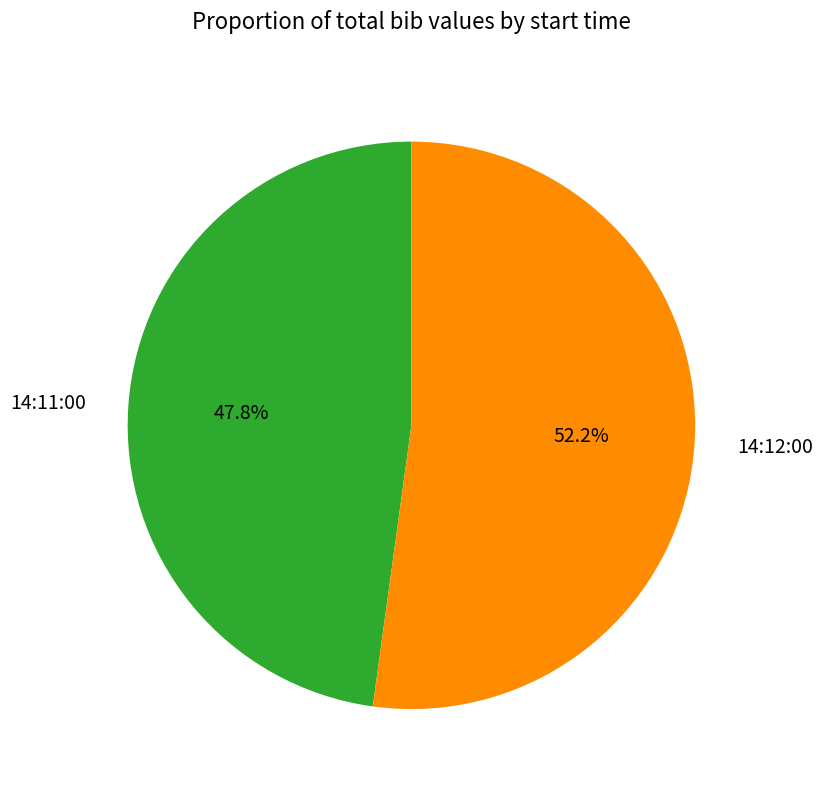

To the nearest percent, what is the combined percentage of 14:12:00 and 14:11:00?

100%